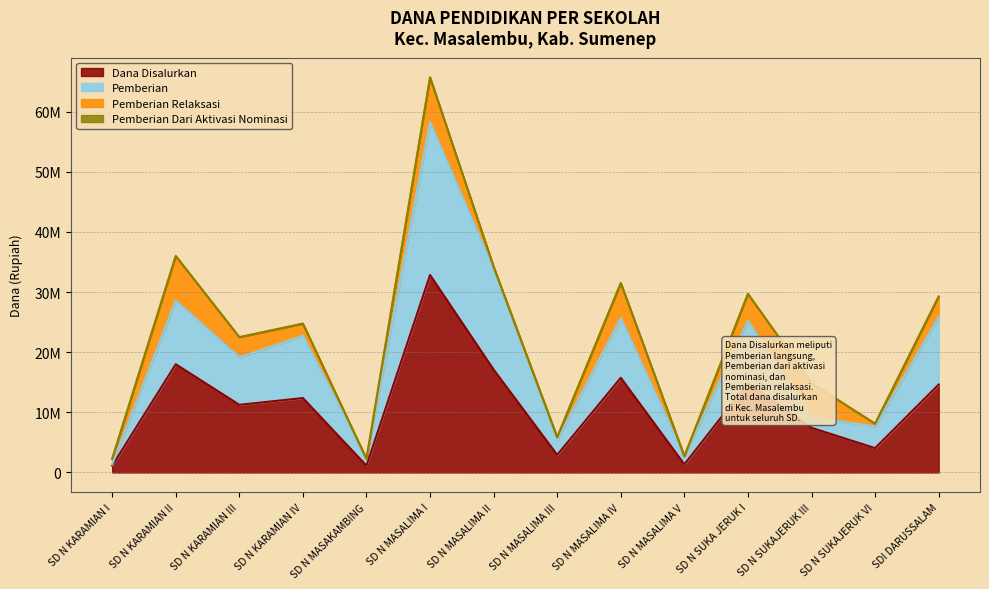

In Siswa Disalurkan, how many points are higher than both neighbors (excluding endpoints)?

5